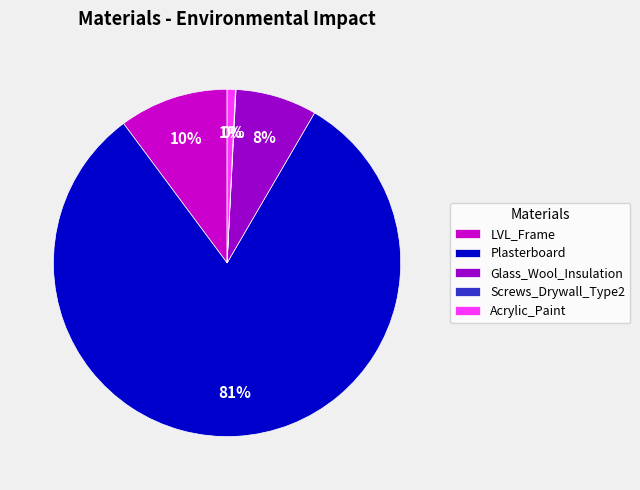

What percentage is the Acrylic_Paint slice, to the nearest percent?

1%